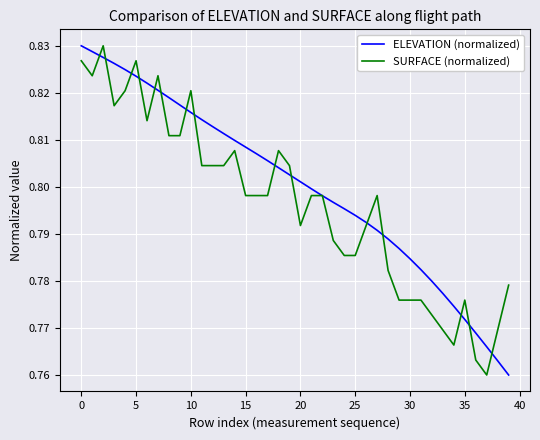

Which series has the largest total across all categories?

ELEVATION (normalized)